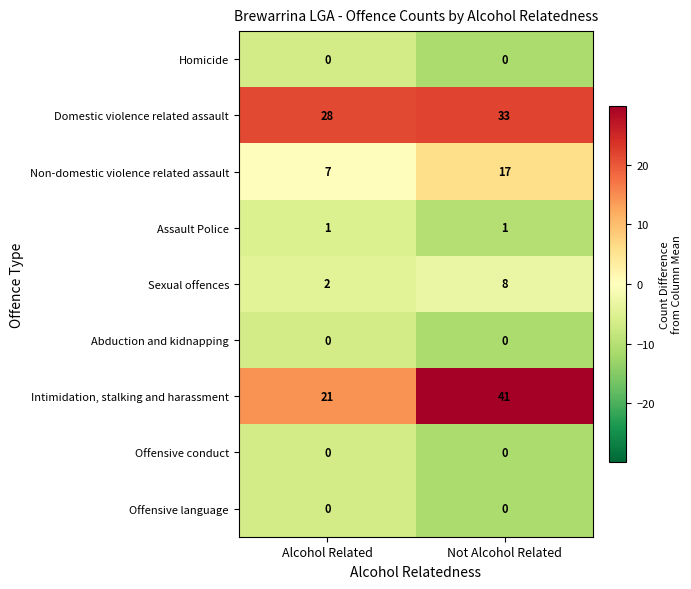

True or false: Sexual offences has a value of 8 at Not Alcohol Related.

True